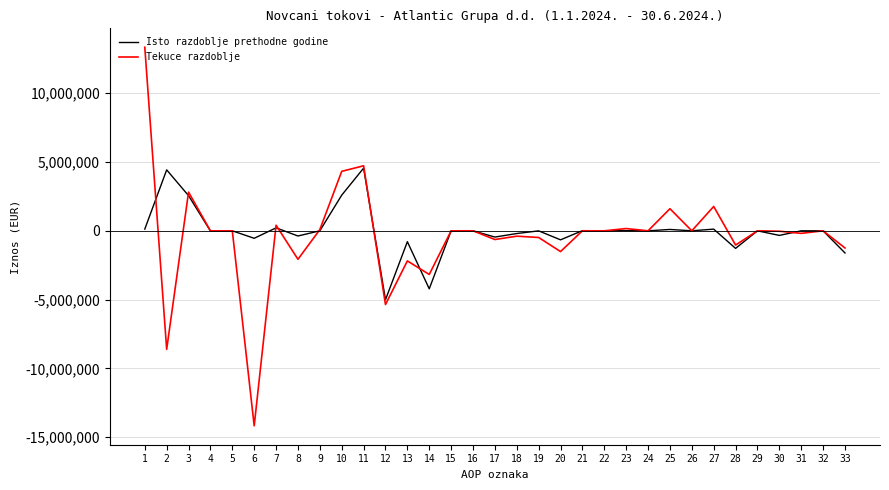

Rank the series by their maximum value, from highest to lowest.

Tekuce razdoblje, Isto razdoblje prethodne godine